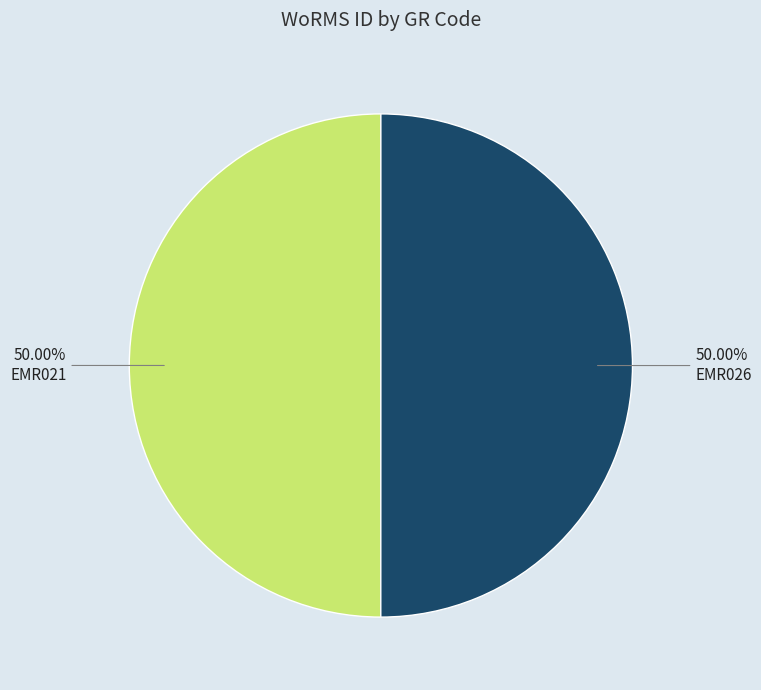

What is the ratio of the value at EMR026 to the value at EMR021?

1.0